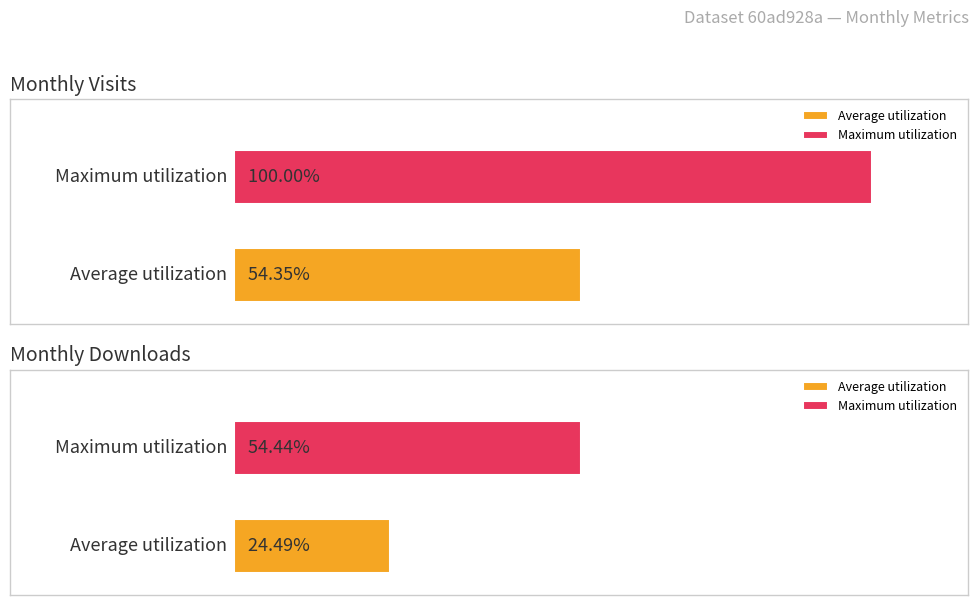

Rank the series by their maximum value, from highest to lowest.

monthly_visit, monthly_download_resource